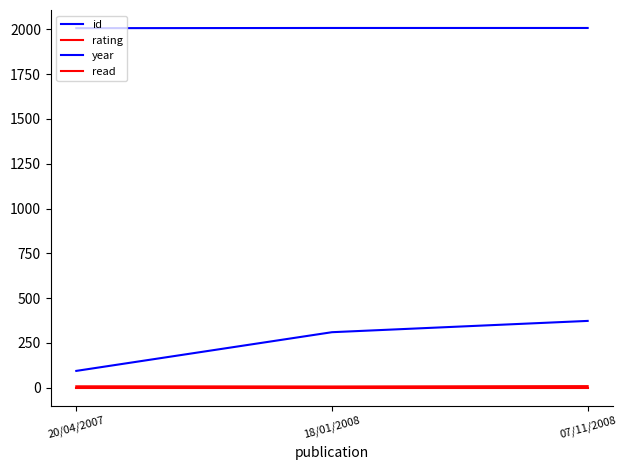

Does the chart display data point markers on the line(s)?

No